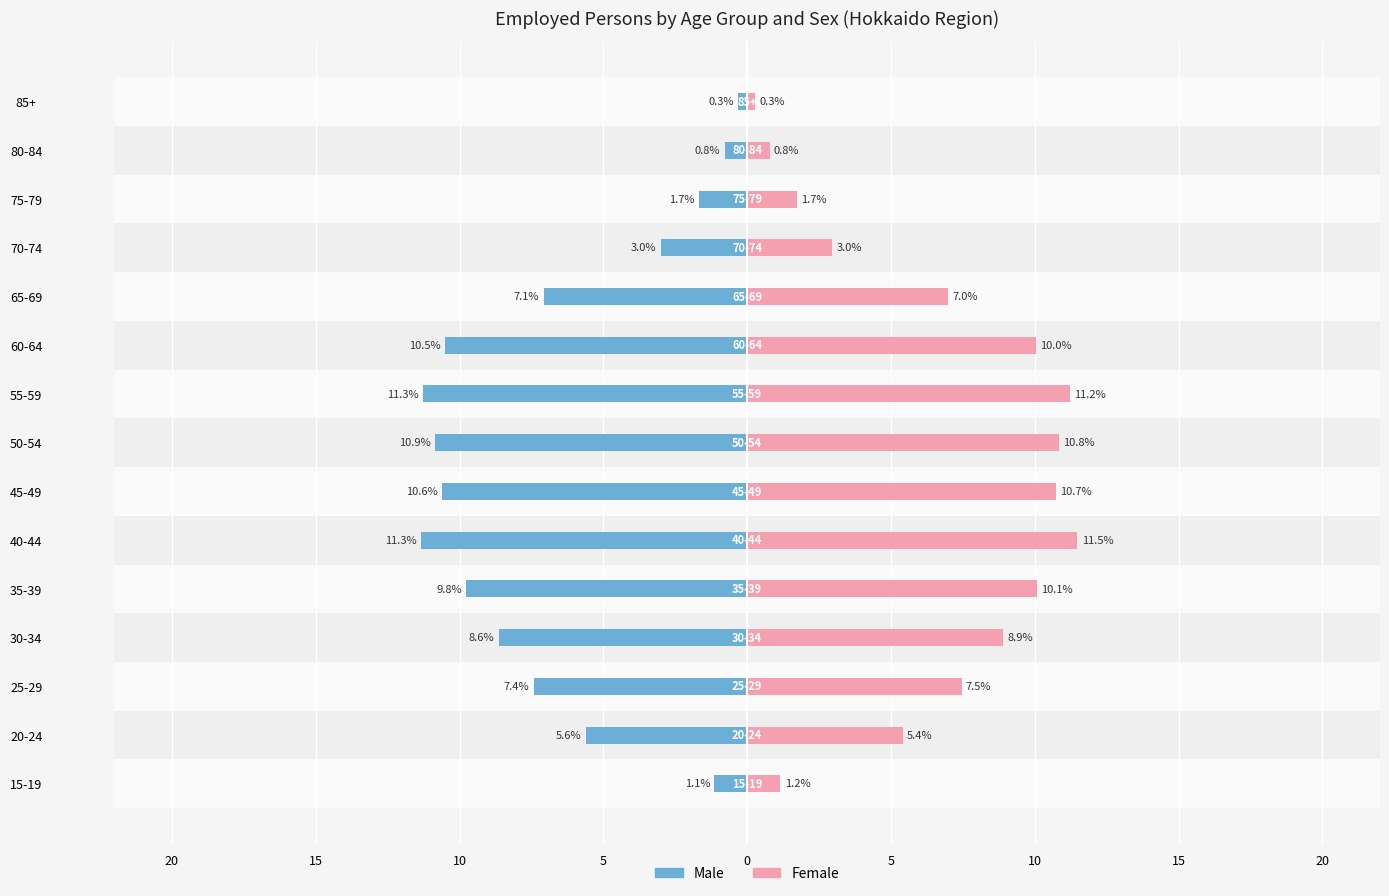

How many distinct data groups are displayed?

2